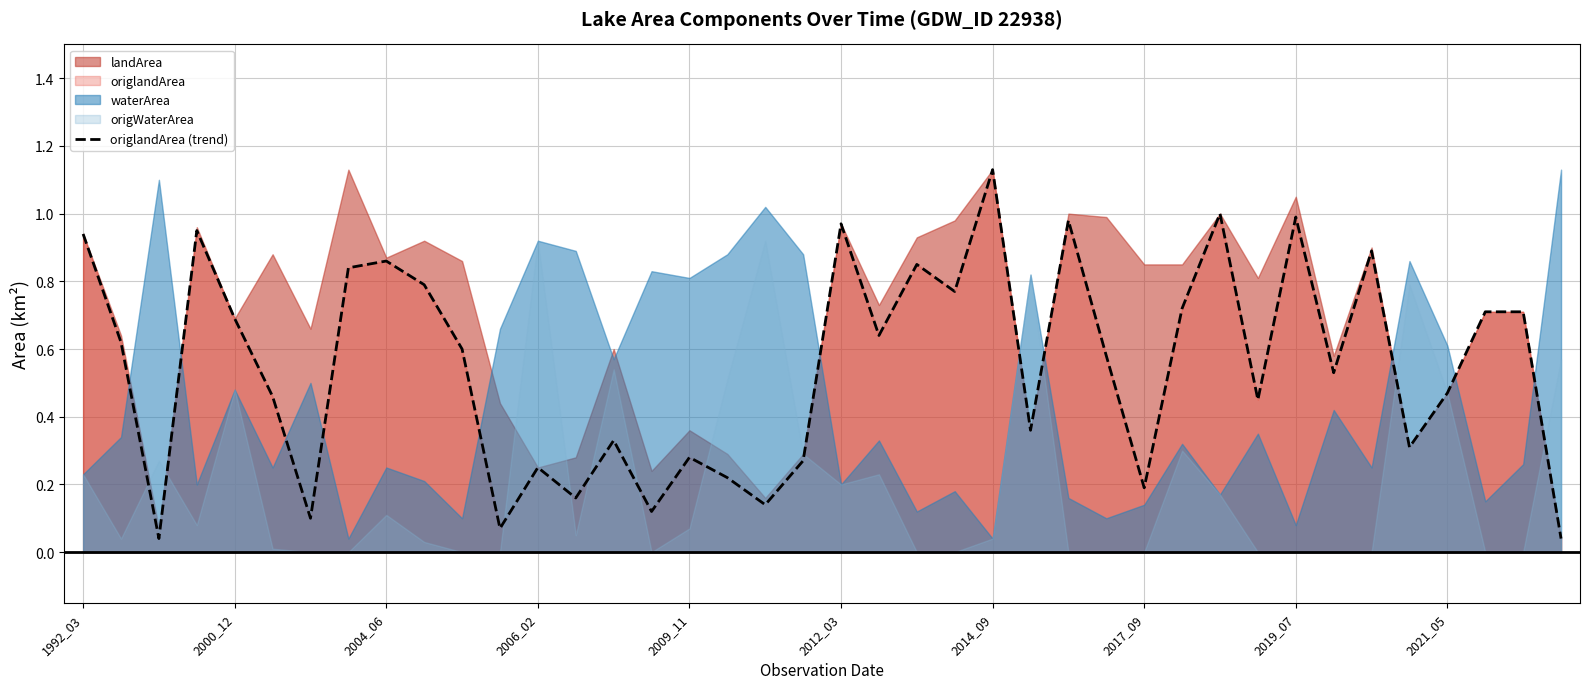

The value of origlandArea (trend) at 2006_02 is 0.4. True or false?

False